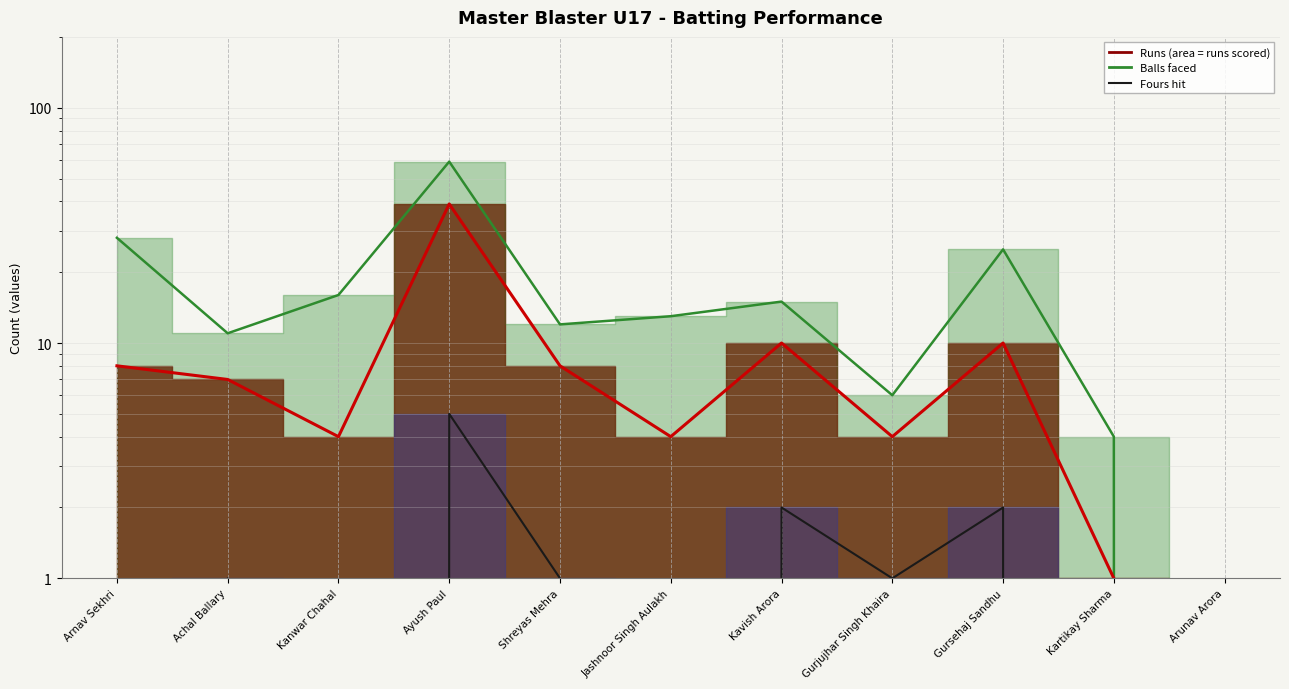

What is the total value across all series at Gurjujhar Singh Khaira?

11